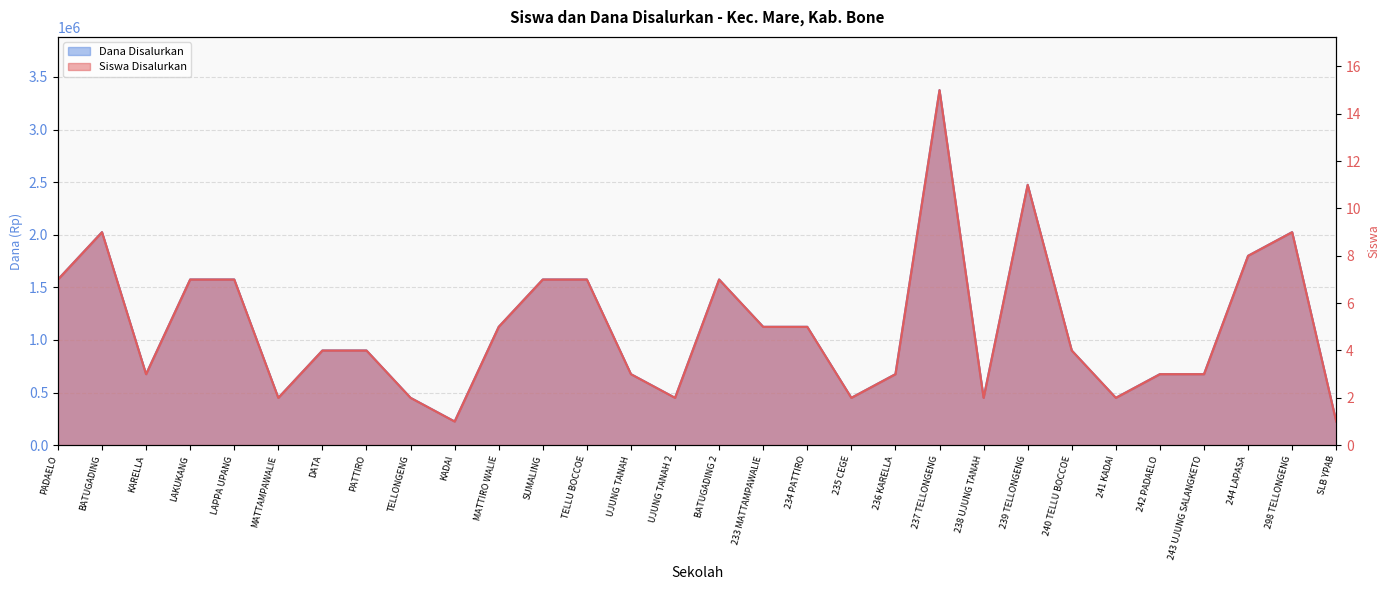

How many categories are shown in the chart?

30